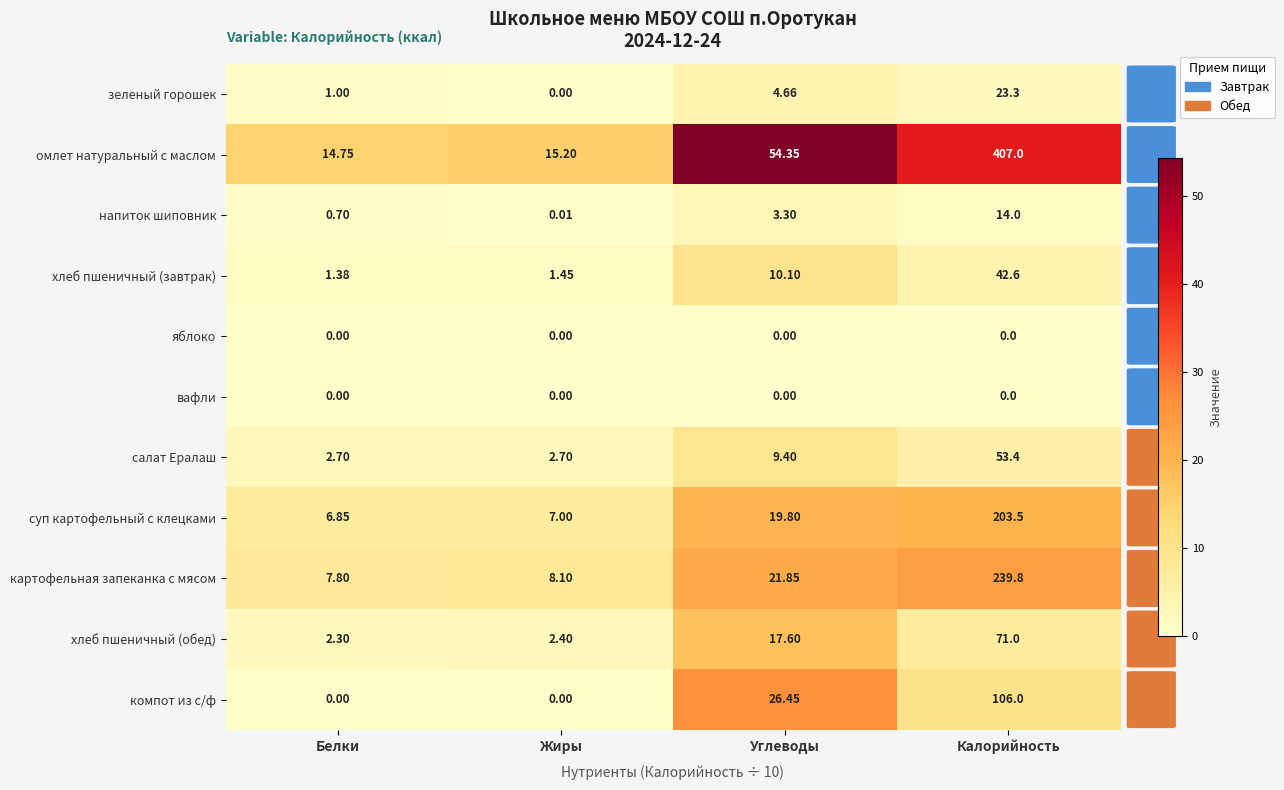

Which series has the widest spread of values?

омлет натуральный с маслом